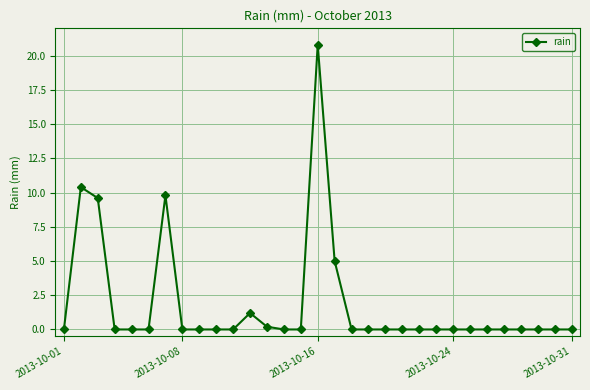

What is the value of the 12th point from the left?

1.2